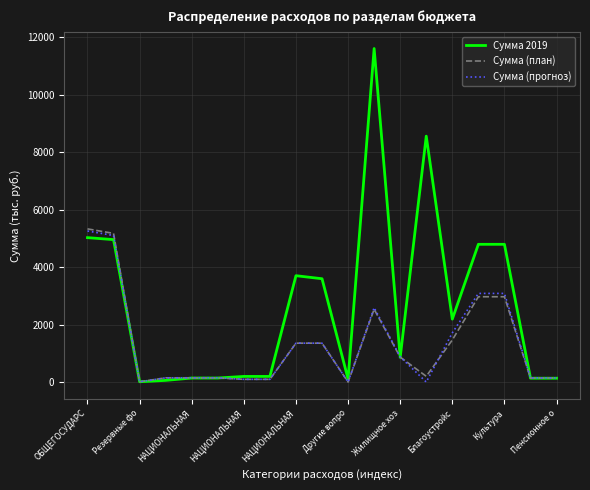

Which series has the largest total across all categories?

Сумма 2019